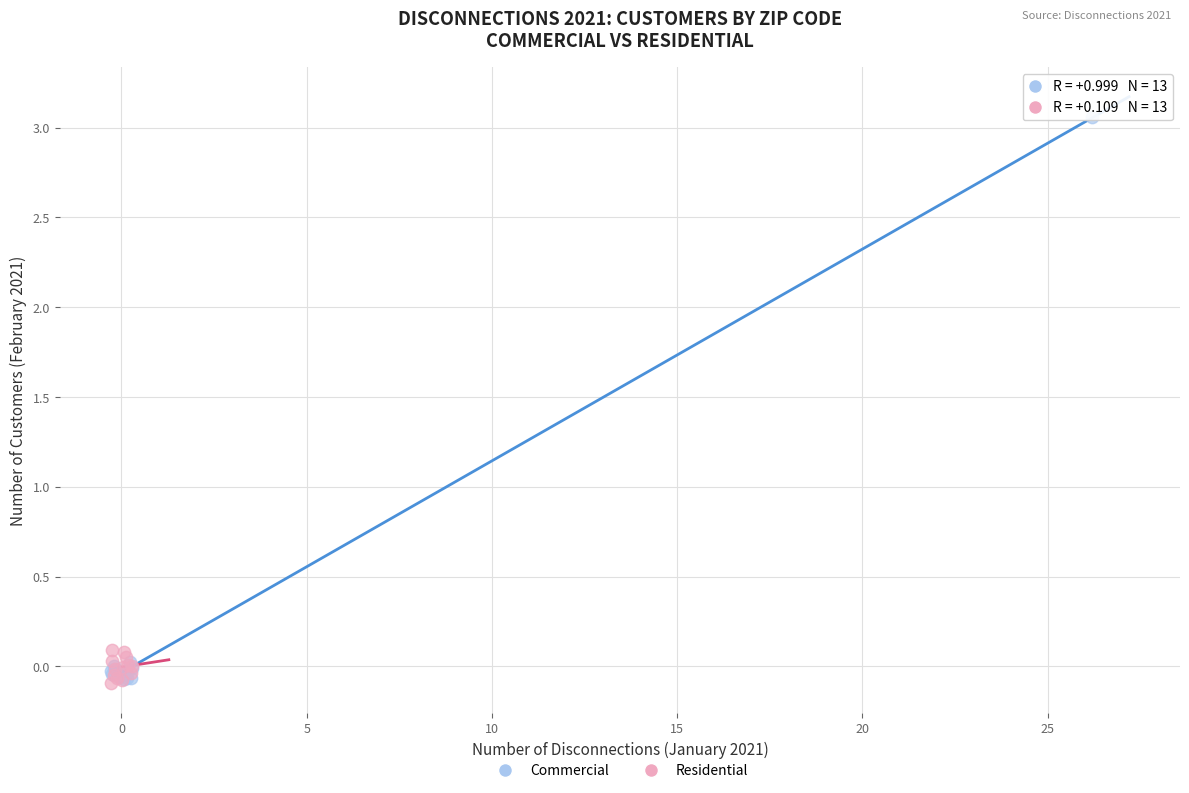

Which series has the widest spread of Y values?

Commercial